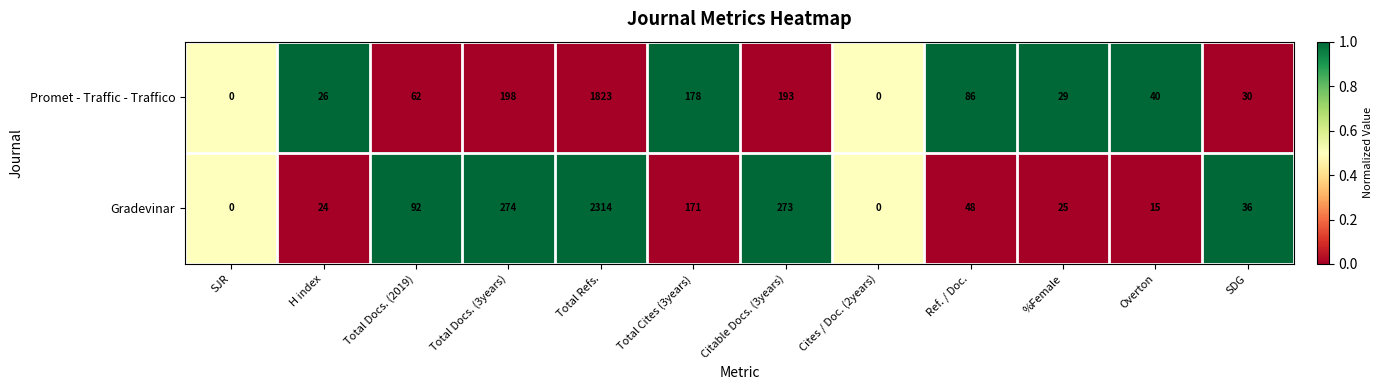

What is the difference between the maximum and second lowest values in the Gradevinar series?

2314